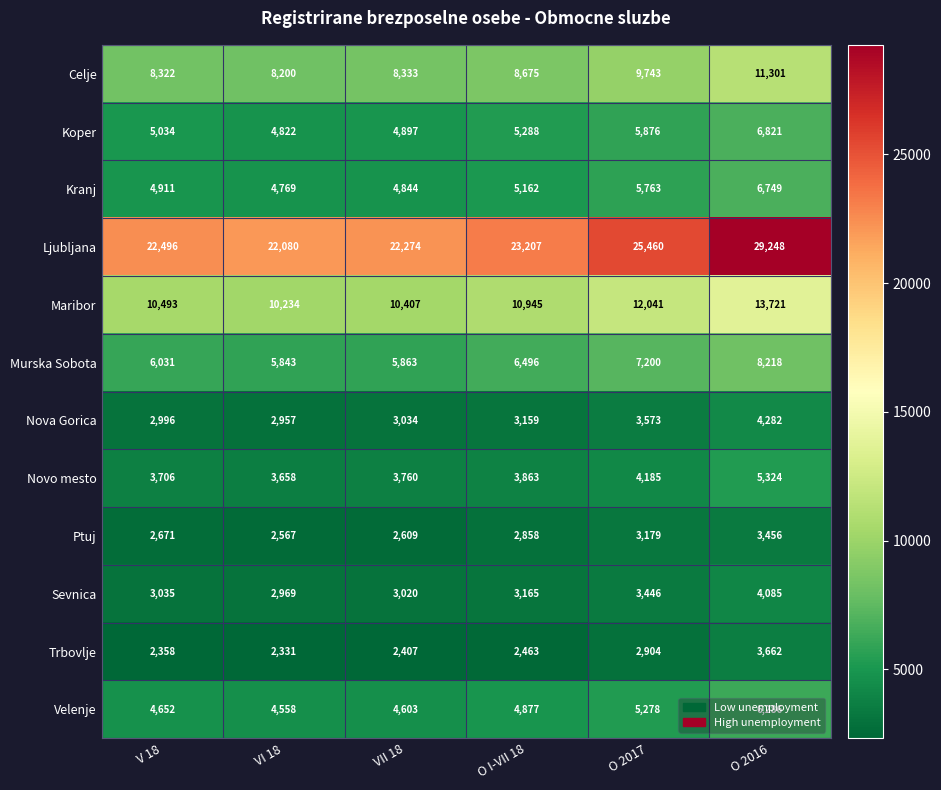

What is the spread (max minus min) of values at V 18?

20138